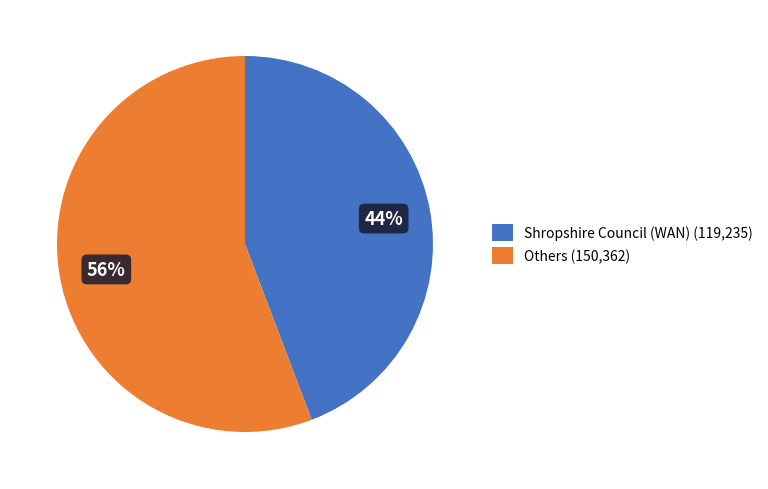

To the nearest percent, what is the difference between the largest and smallest slice percentages?

12%